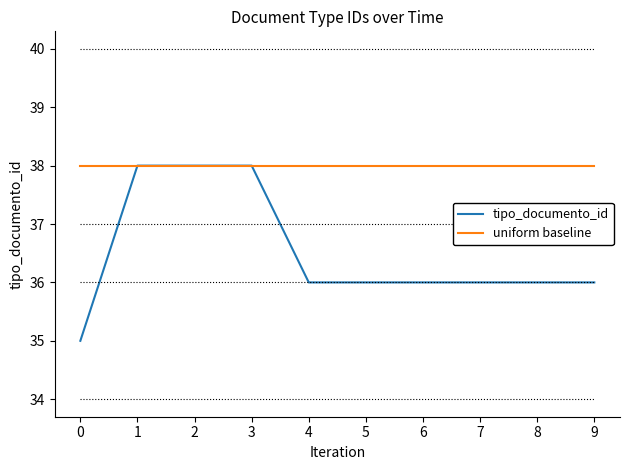

The tipo_documento_id series shows 51 at 9. True or false?

False